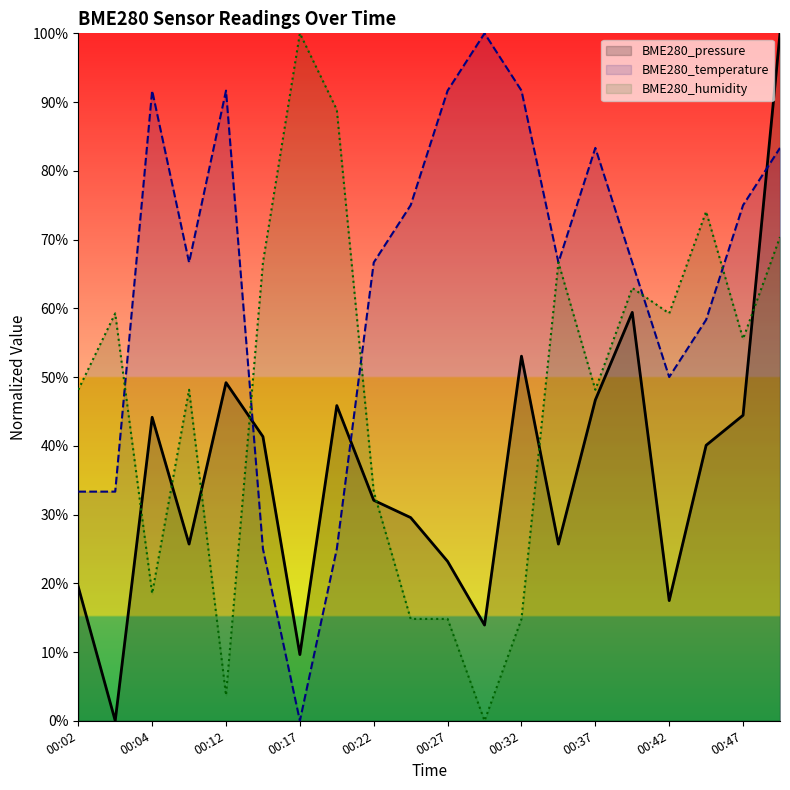

True or false: BME280_pressure and BME280_humidity intersect in this chart.

True